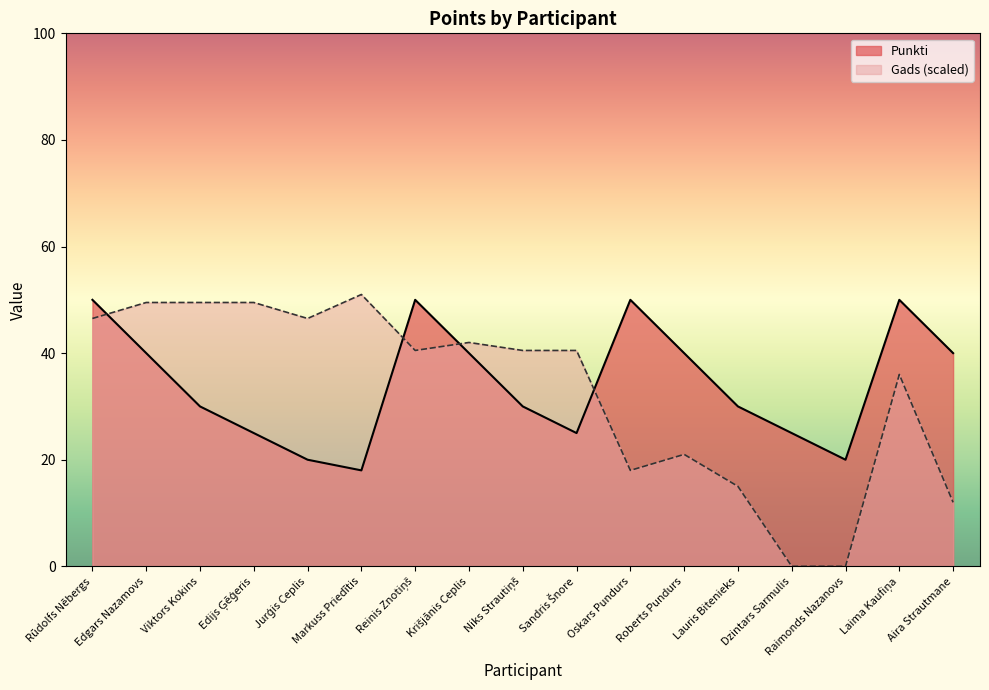

True or false: the data shows 16 at Edijs Ģēģeris.

False